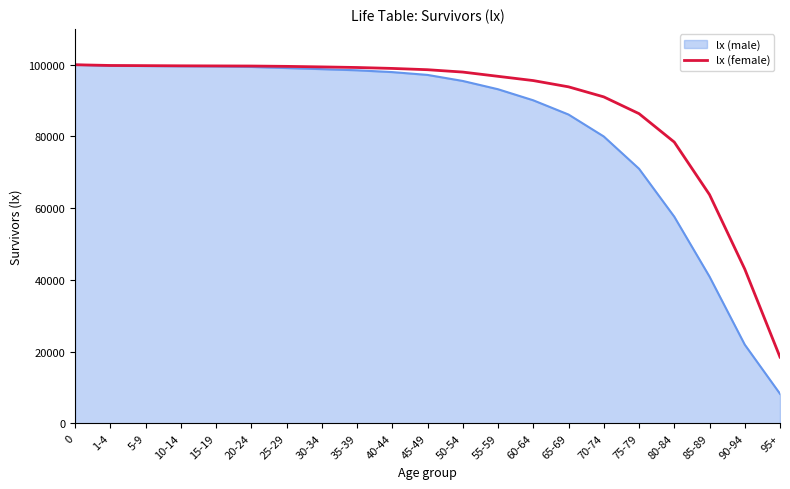

Where is lx (male) nearest to the value 54118?

80-84